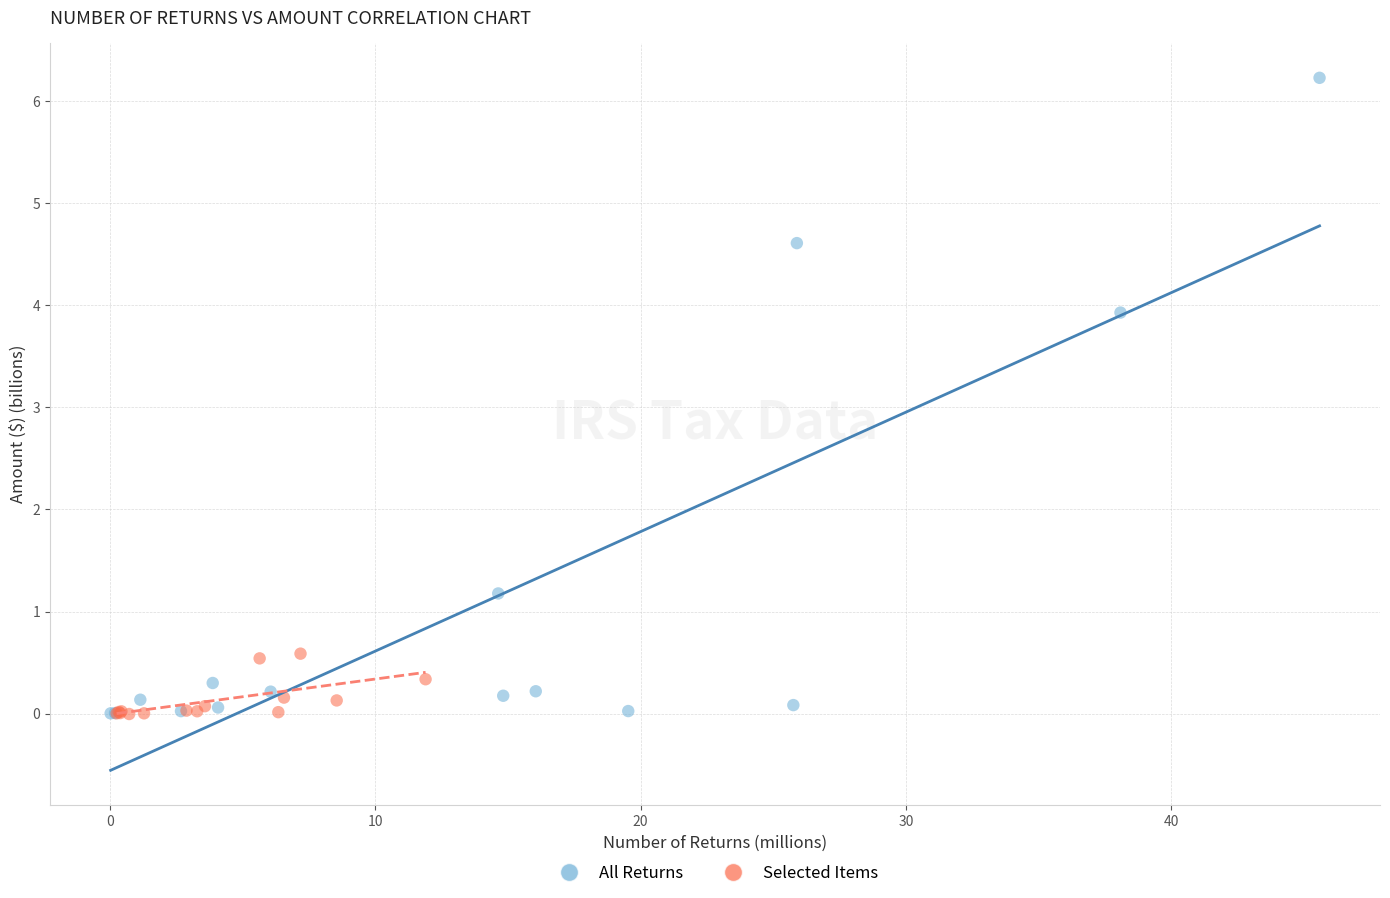

Which series has the largest Y range (max minus min)?

All Returns